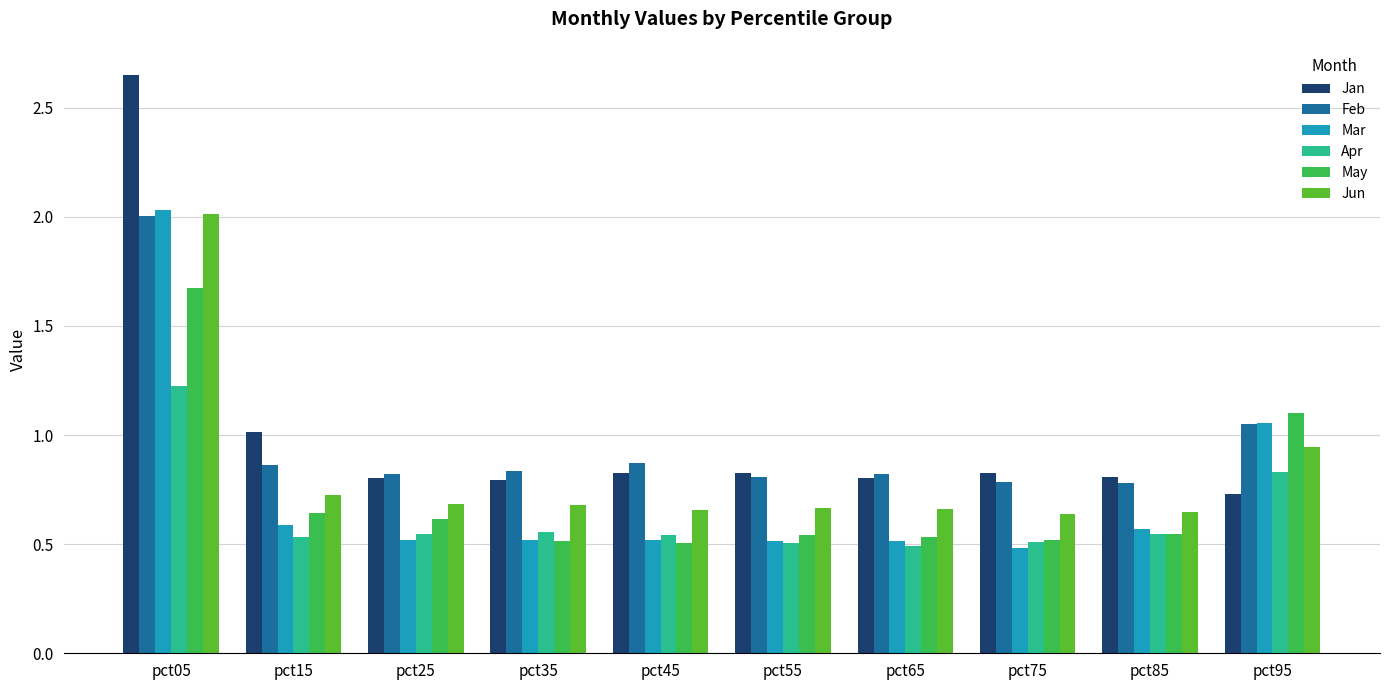

Where is May nearest to the value 1?

pct95